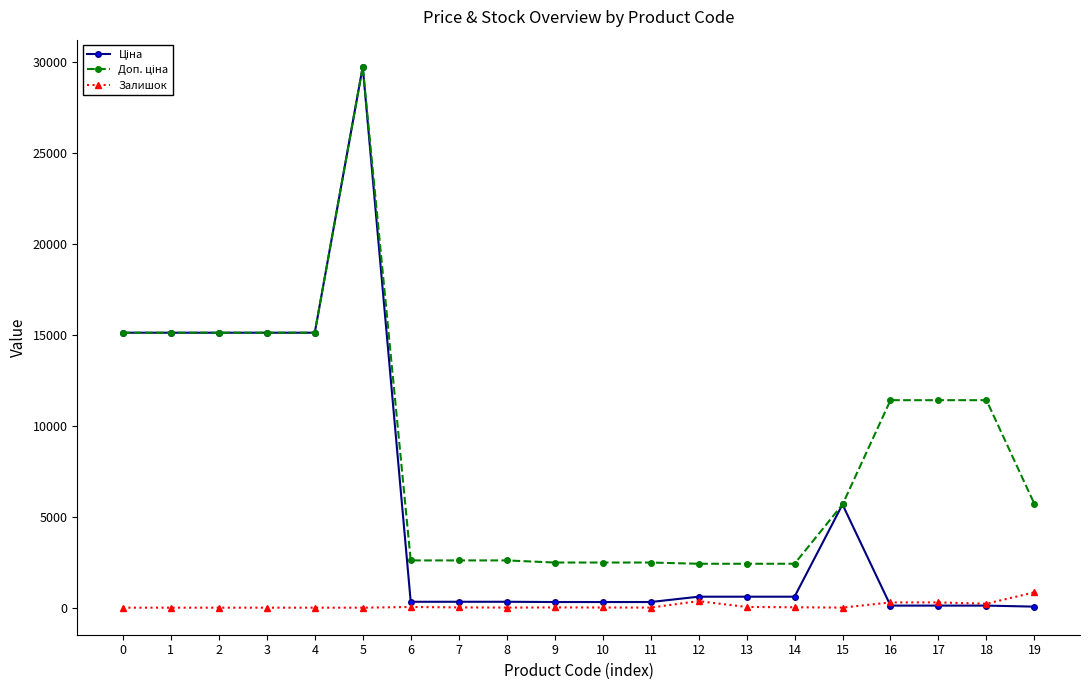

At which category is the sum across all series the highest?

5